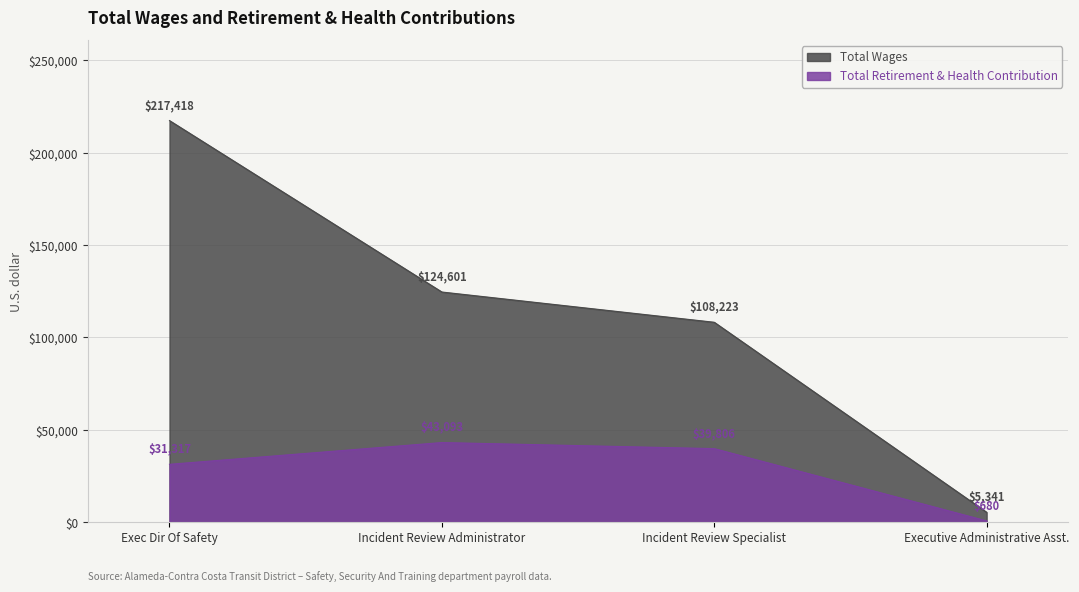

At which category is the sum across all series the highest?

Exec Dir Of Safety